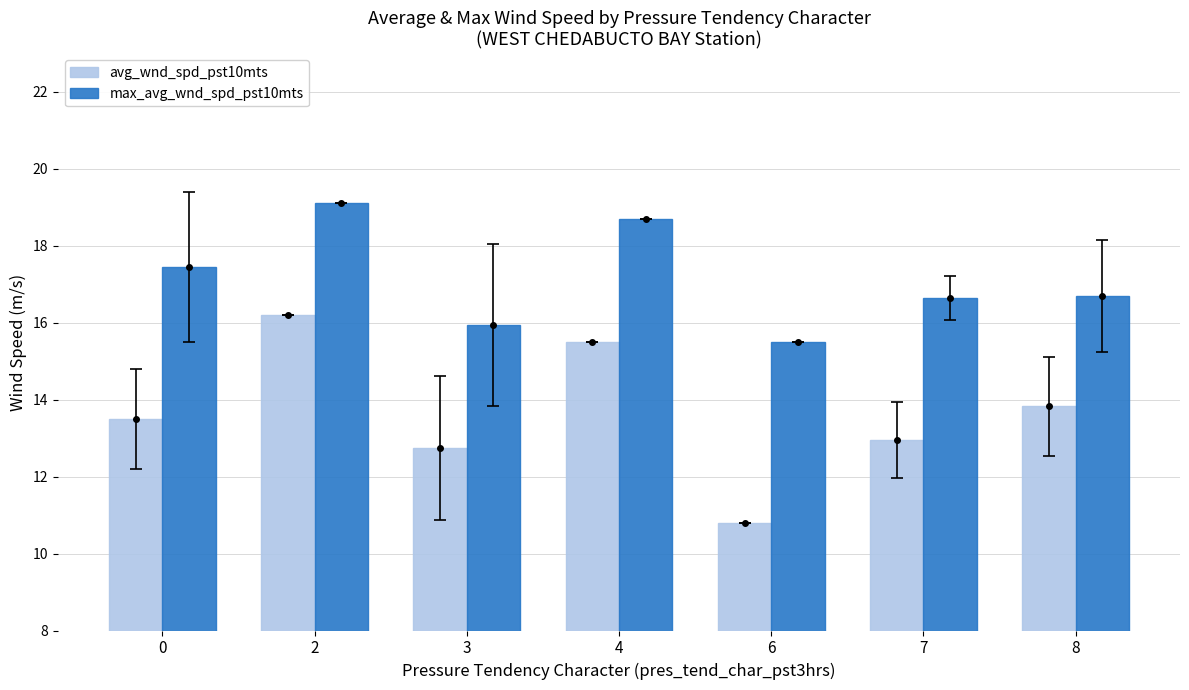

What is the approximate value of max_avg_wnd_spd_pst10mts at 7?

16.7